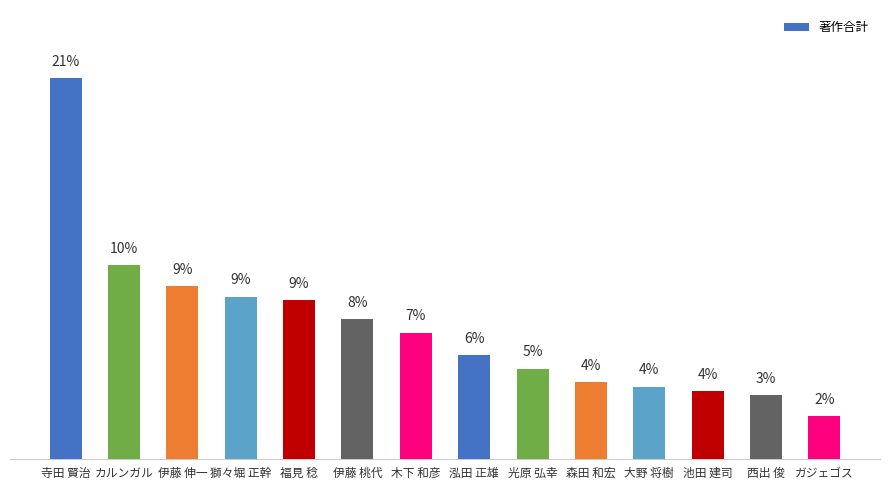

What is the average value?

7.1